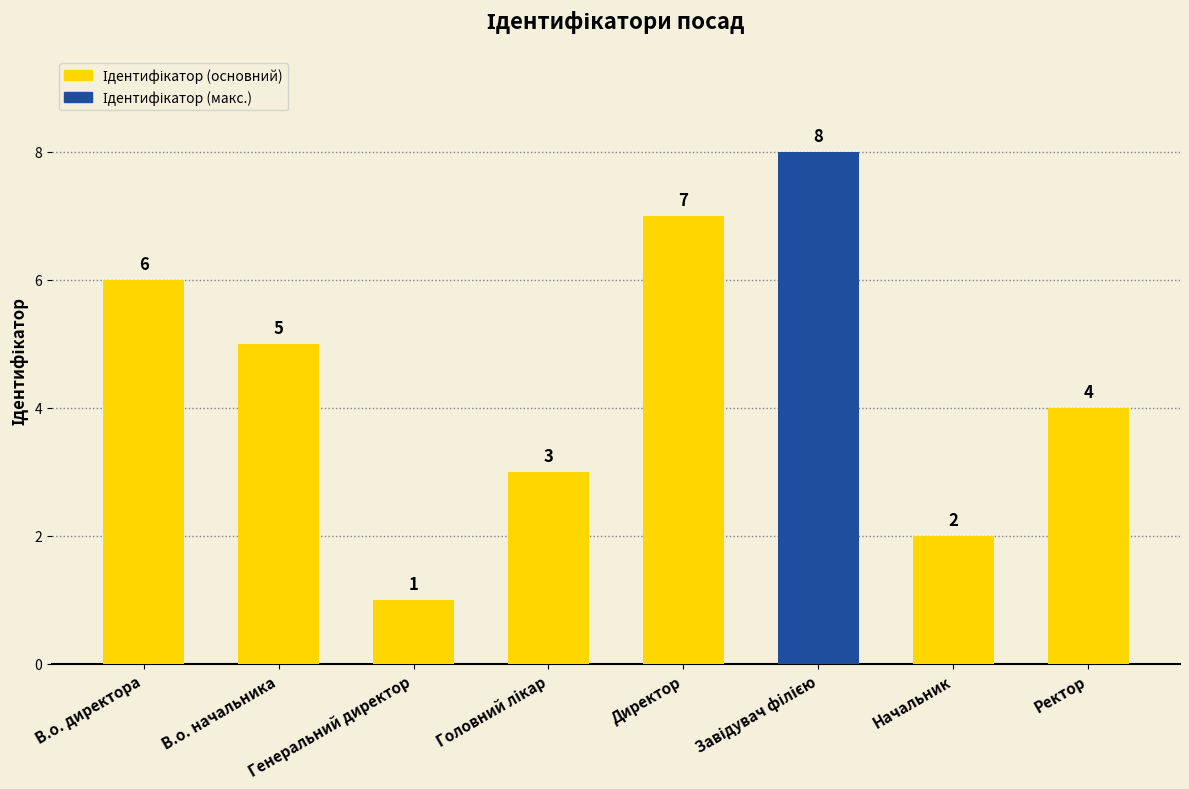

Reading left to right, extract all data points from this chart.

6	5	1	3	7	8	2	4